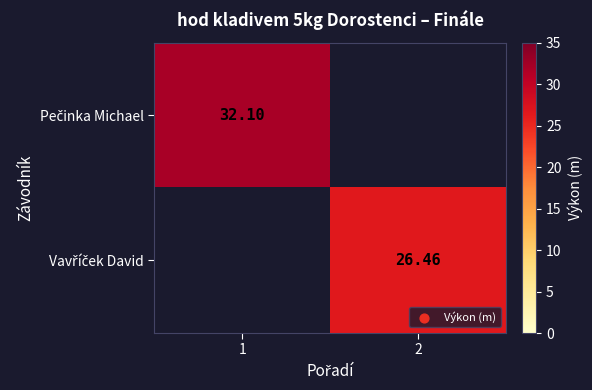

Between 1 and 2, which is larger?

1